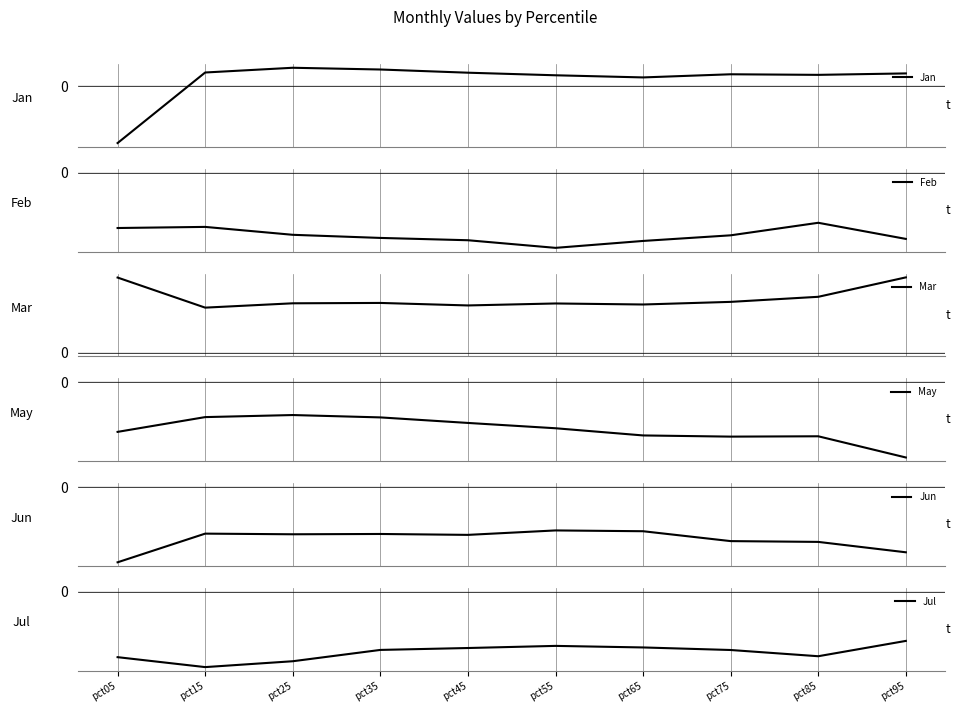

What is the value of the Mar point at the 2nd from the left?

0.9